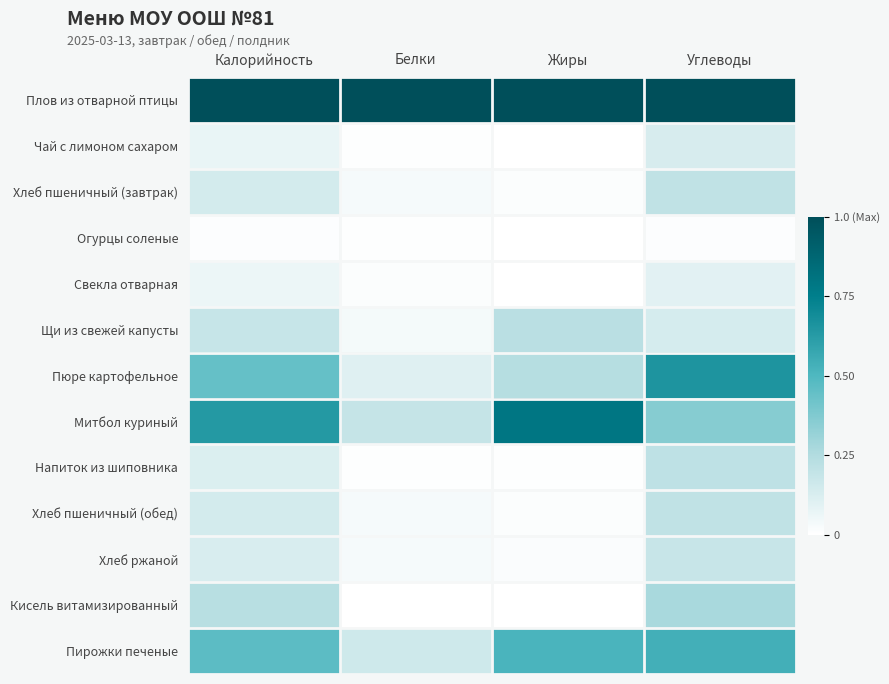

List the series in order of their peak value, highest first.

Плов из отварной птицы, Митбол куриный, Пюре картофельное, Пирожки печеные, Кисель витамизированный, Щи из свежей капусты, Напиток из шиповника, Хлеб пшеничный (завтрак), Хлеб пшеничный (обед), Хлеб ржаной, Чай с лимоном сахаром, Свекла отварная, Огурцы соленые